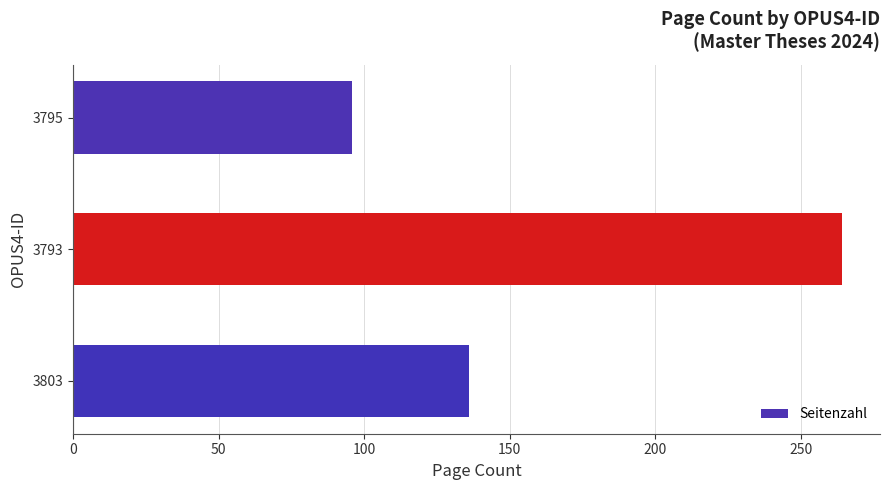

Rank the categories by value from highest to lowest.

3793, 3803, 3795